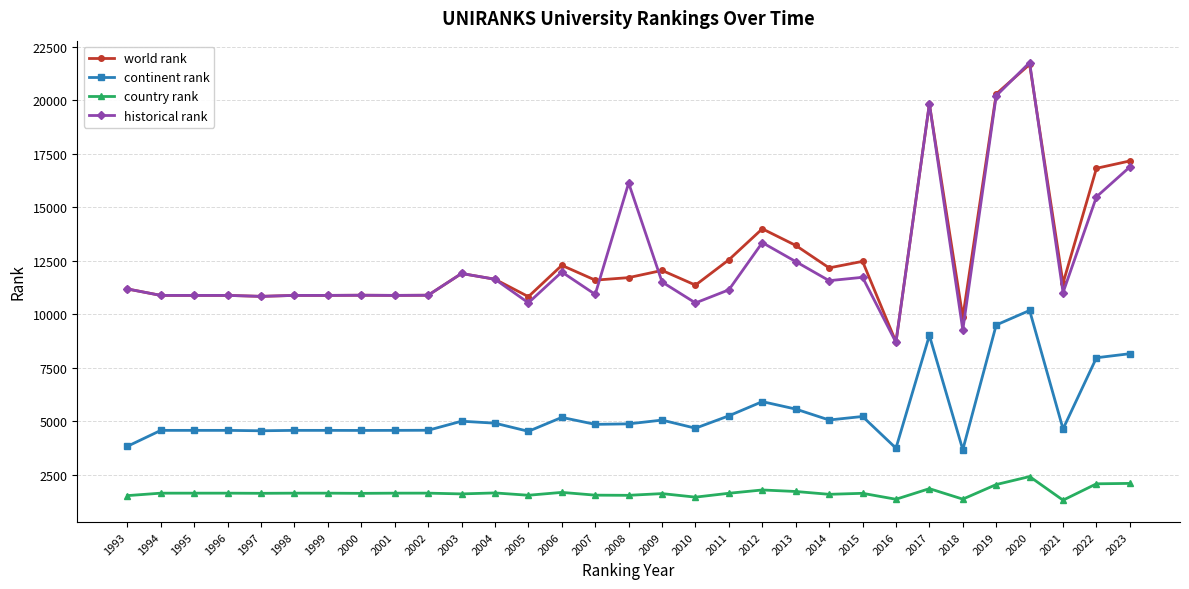

The world rank series shows 2193 at 1997. True or false?

False